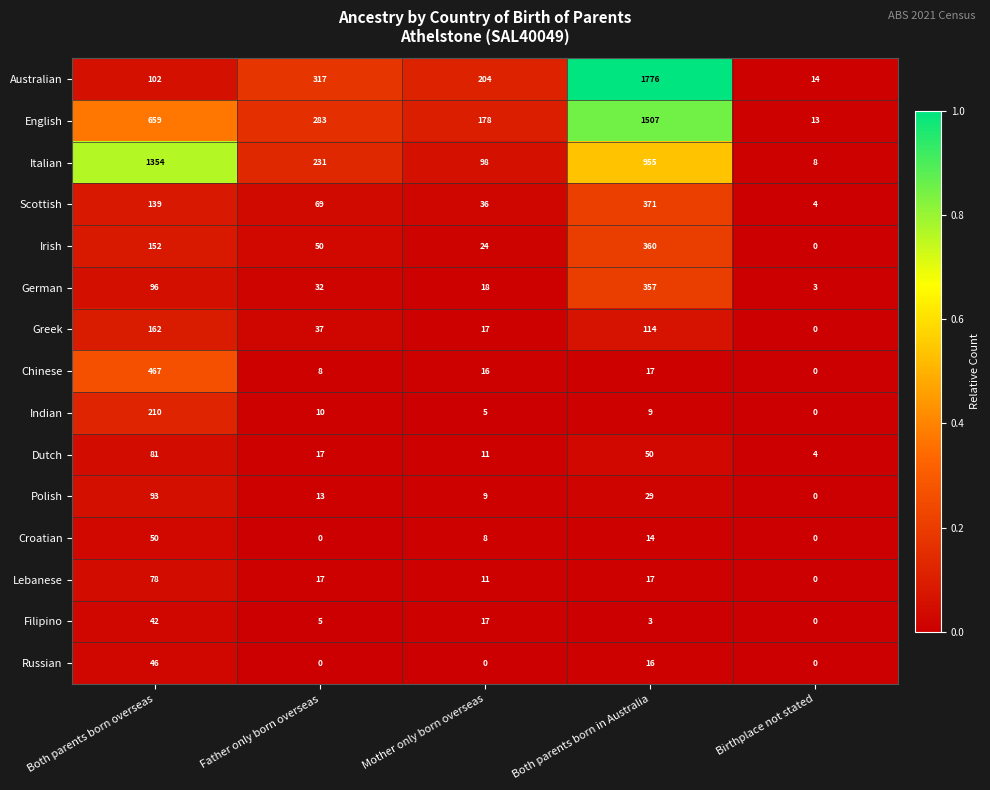

Which label corresponds to the largest value in the chart?

Both parents born in Australia